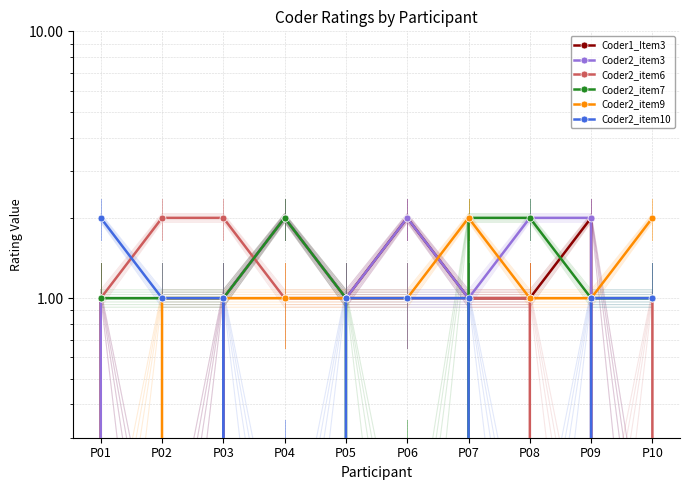

How many values in the Coder2_item9 series exceed 1?

2